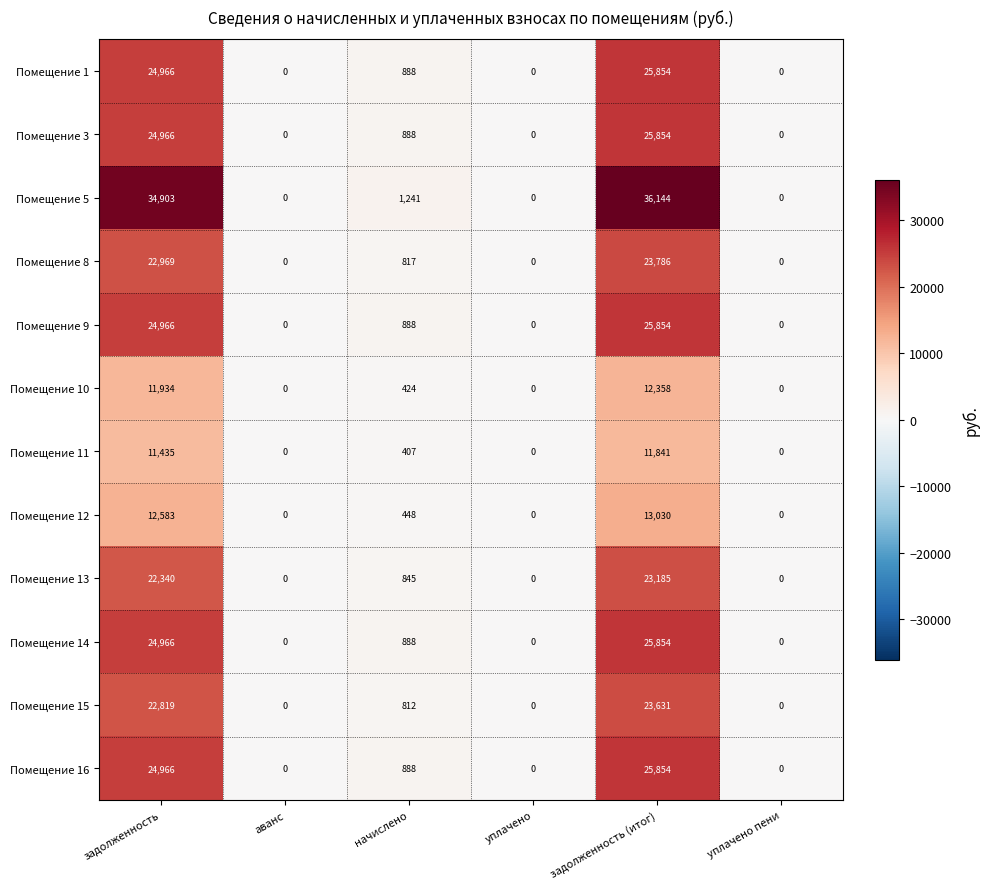

What is the total value across all series at задолженность?

263813